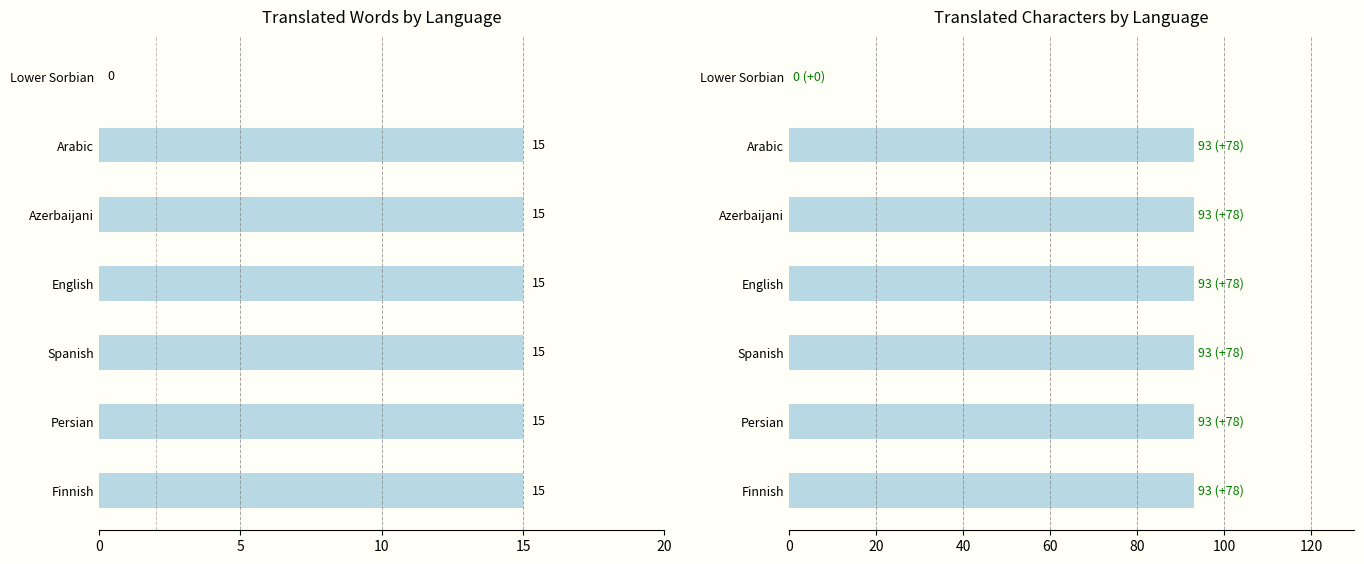

Rank the series by their average value, from lowest to highest.

translated_words, translated_chars